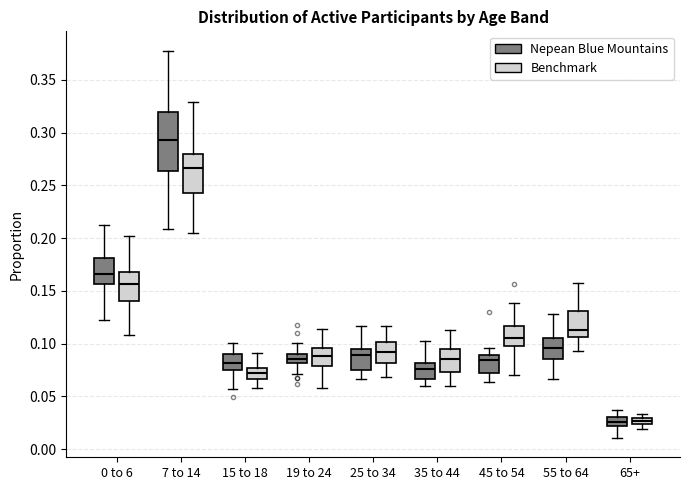

Where is the lower edge of the box for 55 to 64 (Nepean Blue Mountains) on the y-axis? The values are not printed on the chart, so give them approximately, as read against the axis.

0.085